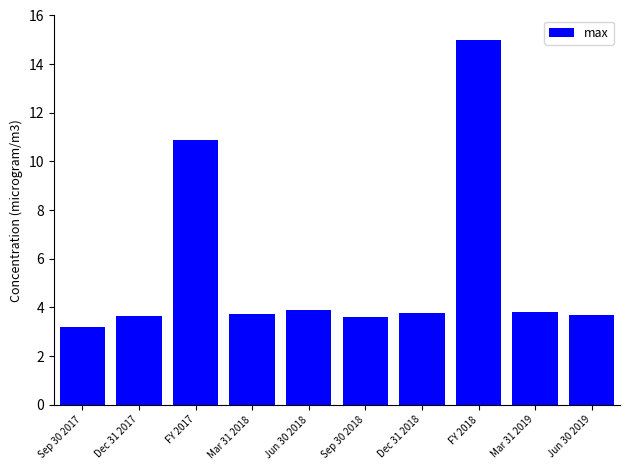

At which label is the value closest to 9?

FY 2017